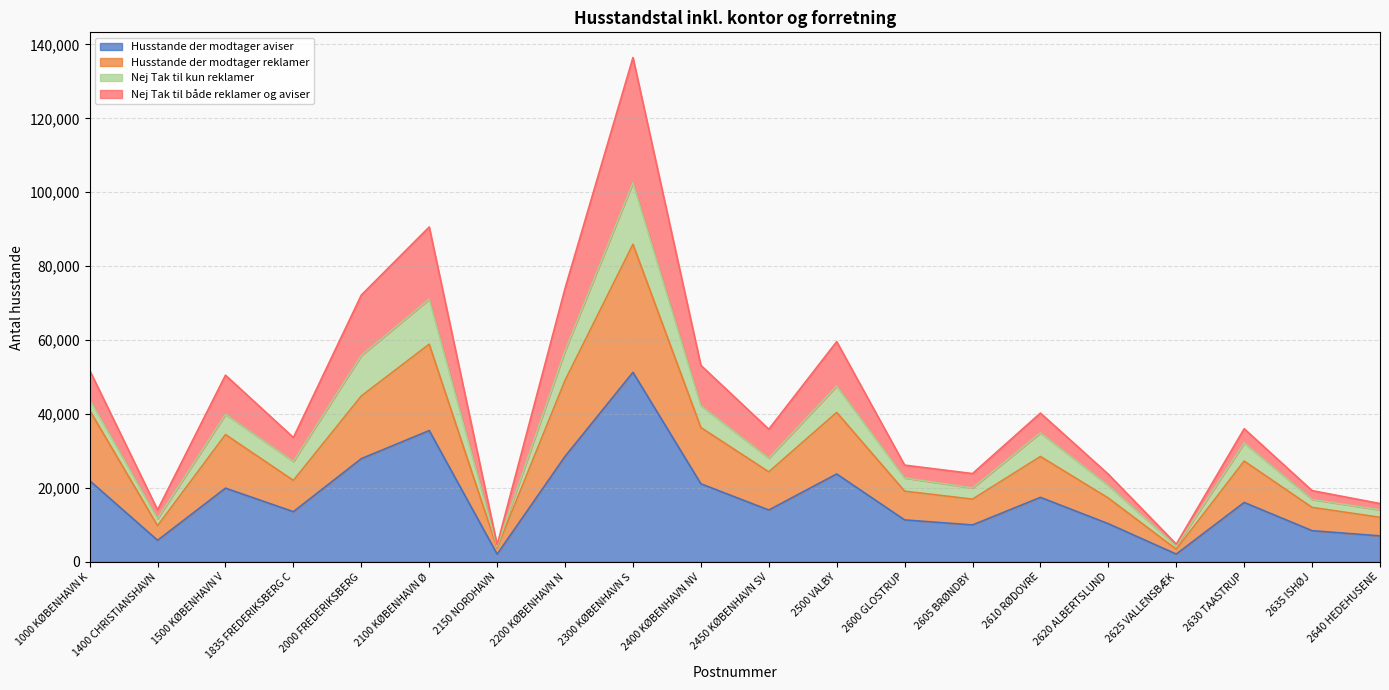

The value of Husstande der modtager aviser at 2300 KØBENHAVN S is 51285. True or false?

True